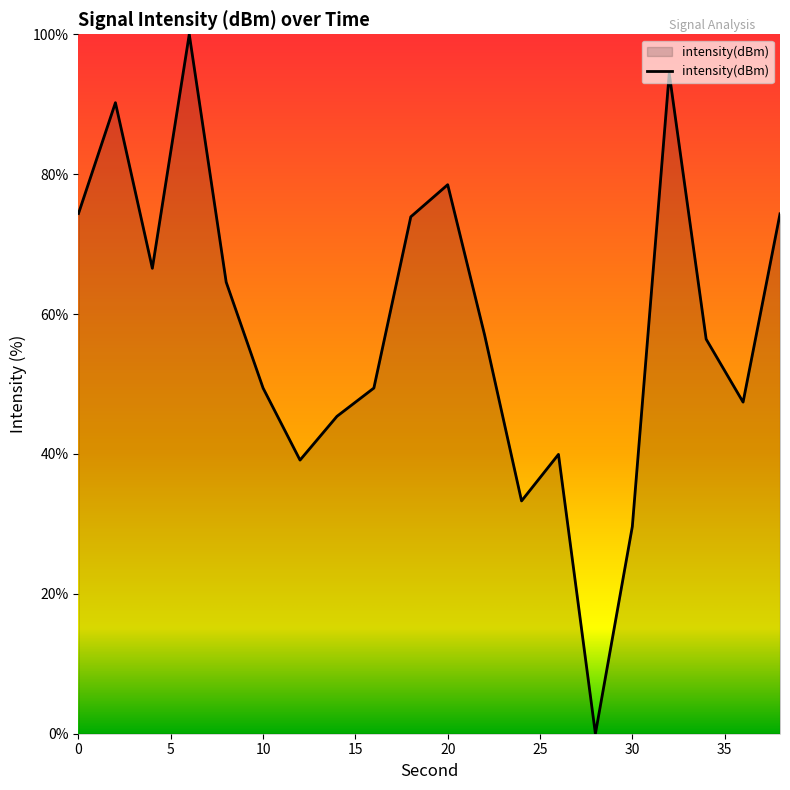

What is the greatest value displayed?

100.0